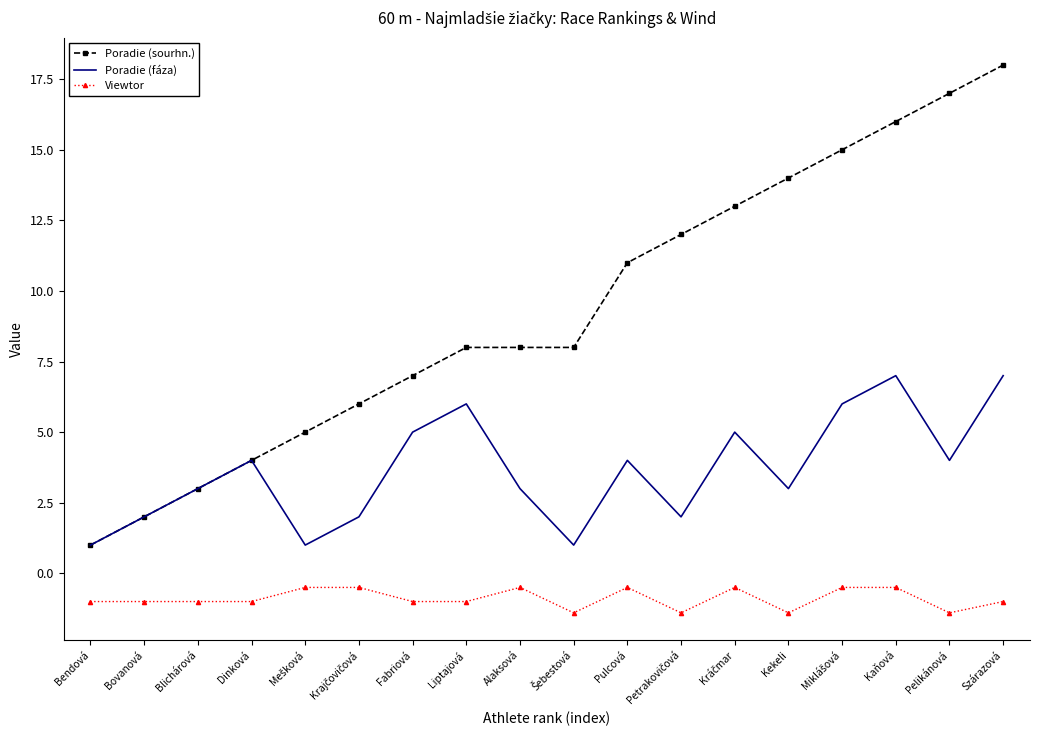

What position from the right is Kaňová?

3